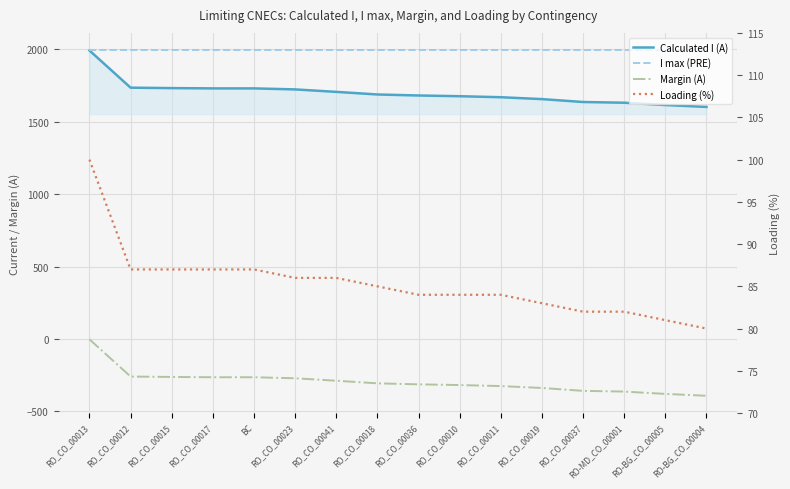

The value of Margin (A) at RO_CO_00013 is -2. True or false?

True